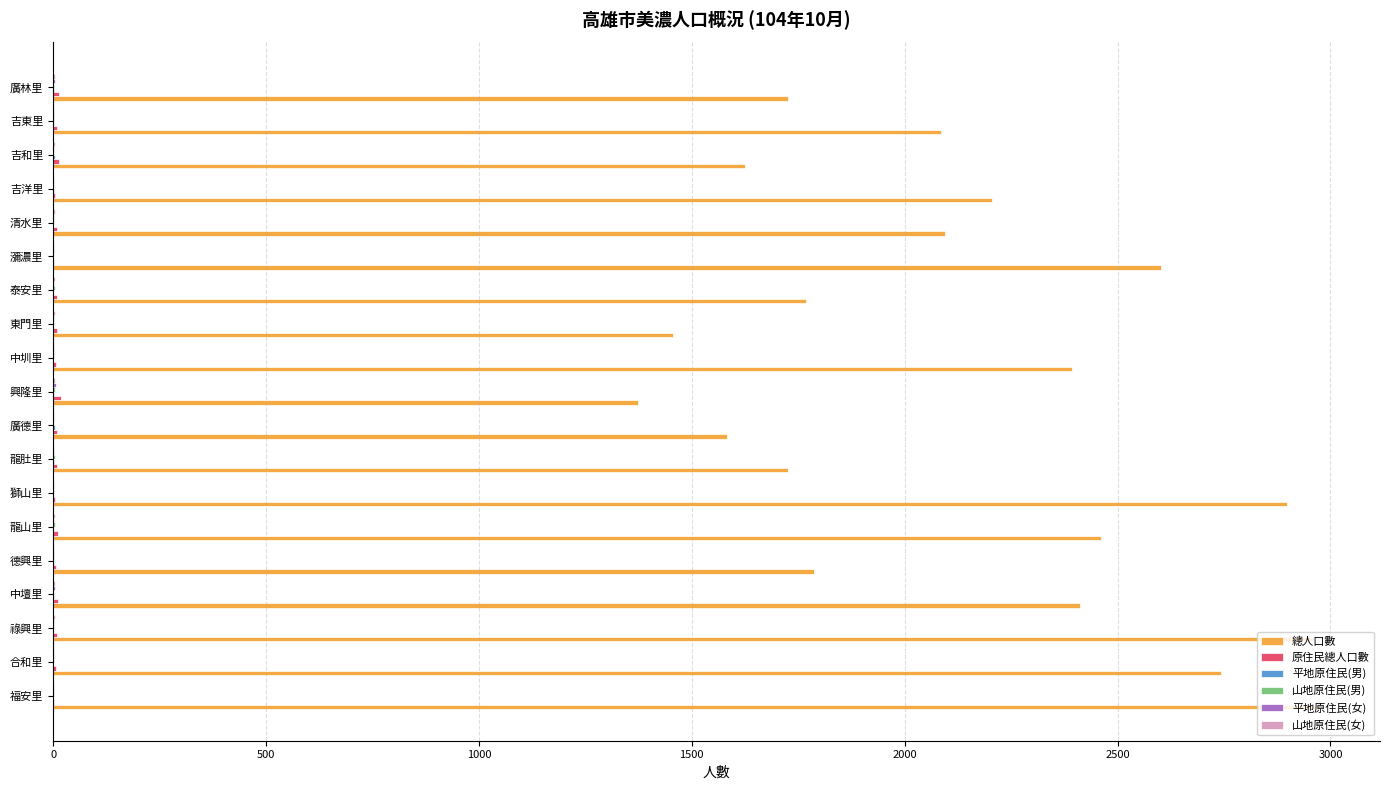

What is the greatest value displayed?

2968